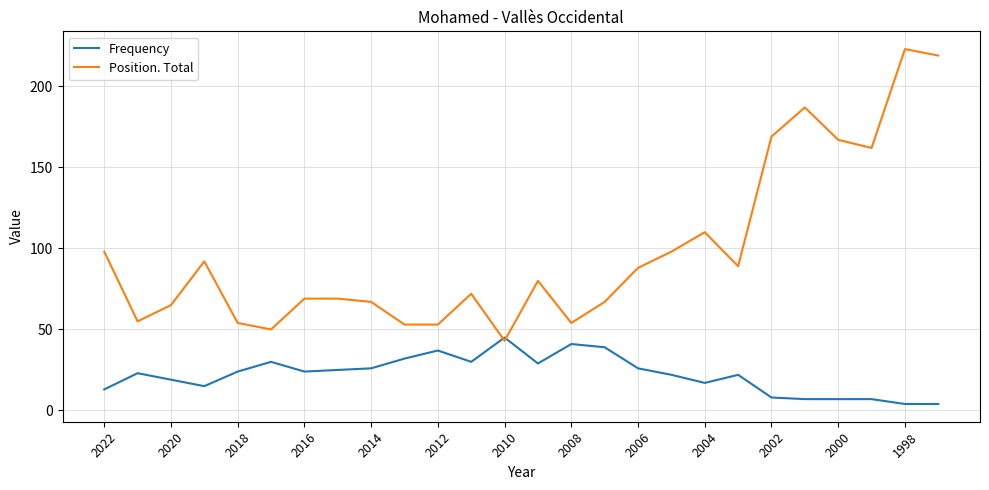

Reading left to right, list all the values displayed in this chart.

Frequency: 13	23	19	15	24	30	24	25	26	32	37	30	45	29	41	39	26	22	17	22	8	7	7	7	4	4
Position. Total: 98	55	65	92	54	50	69	69	67	53	53	72	43	80	54	67	88	98	110	89	169	187	167	162	223	219